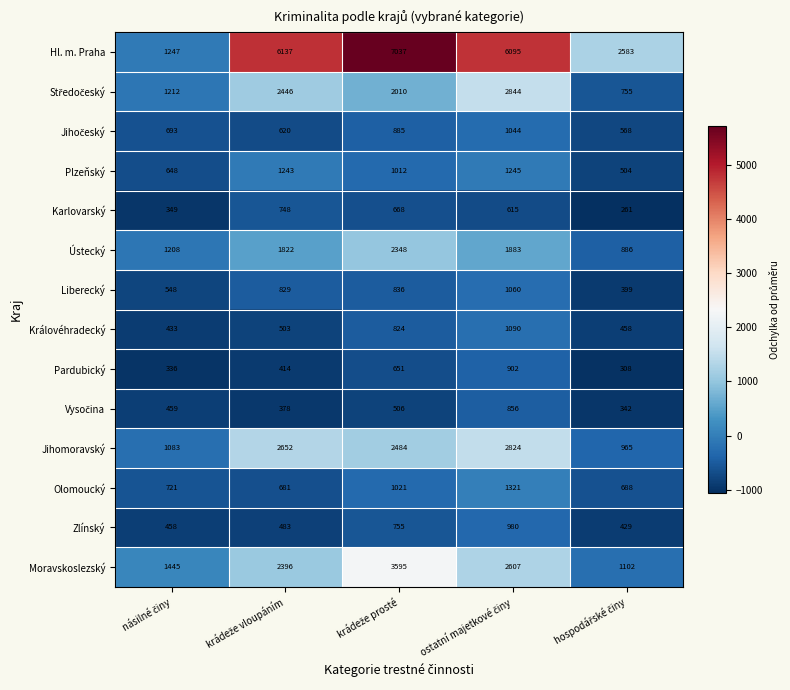

What is the average value of the Hl. m. Praha series?

4620